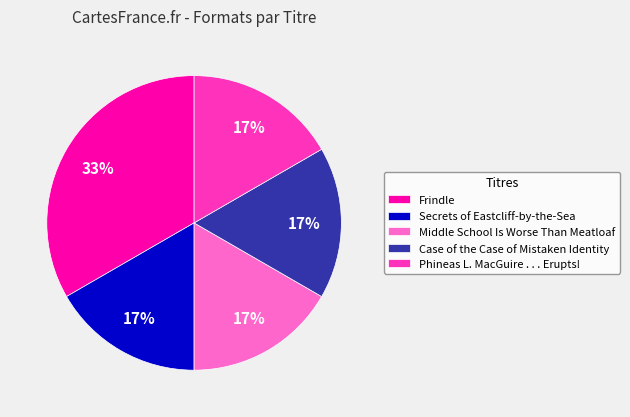

To the nearest percent, what is the average slice percentage?

20%